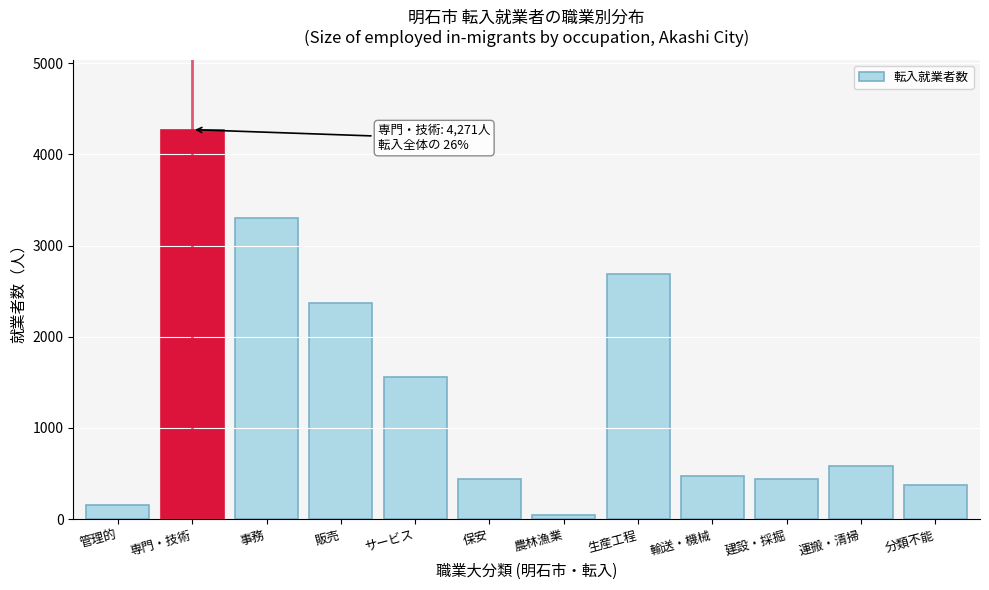

The chart shows a value of 2358 at サービス. True or false?

False